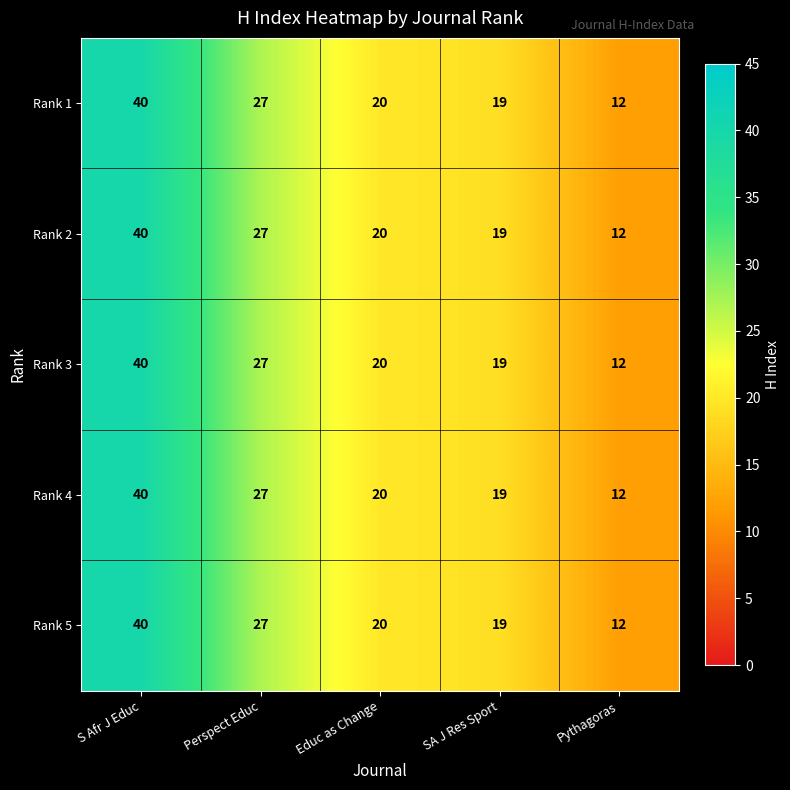

What is the approximate value of Rank 5 at Pythagoras?

12